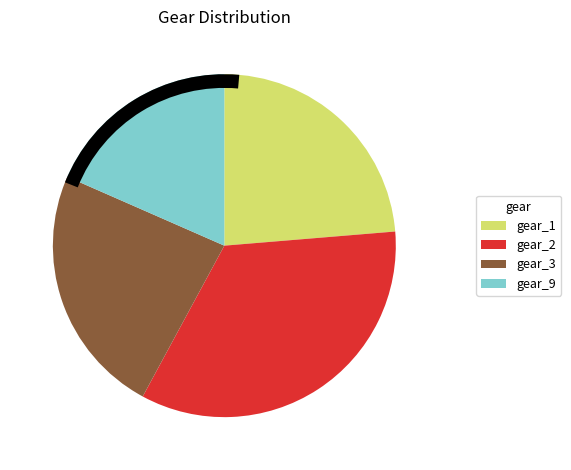

The gear_9 slice represents 1% of the pie. True or false?

False